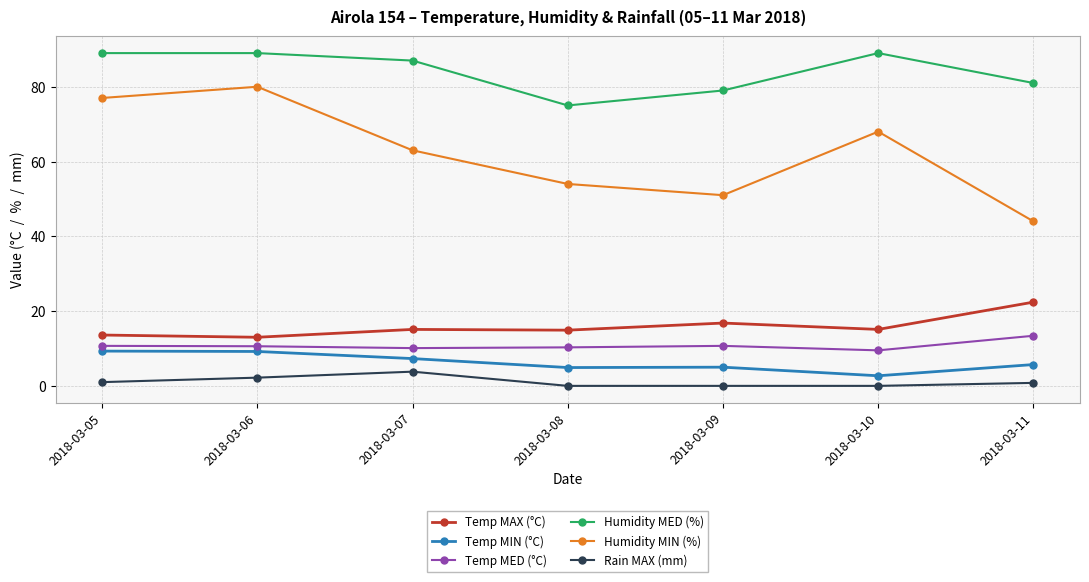

How many interior local valleys does the Humidity MED (%) series have?

1